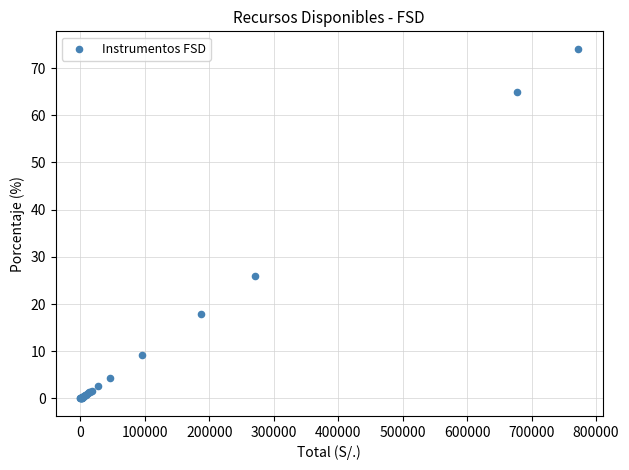

What Y value in the scatter plot is closest to 37?

25.9